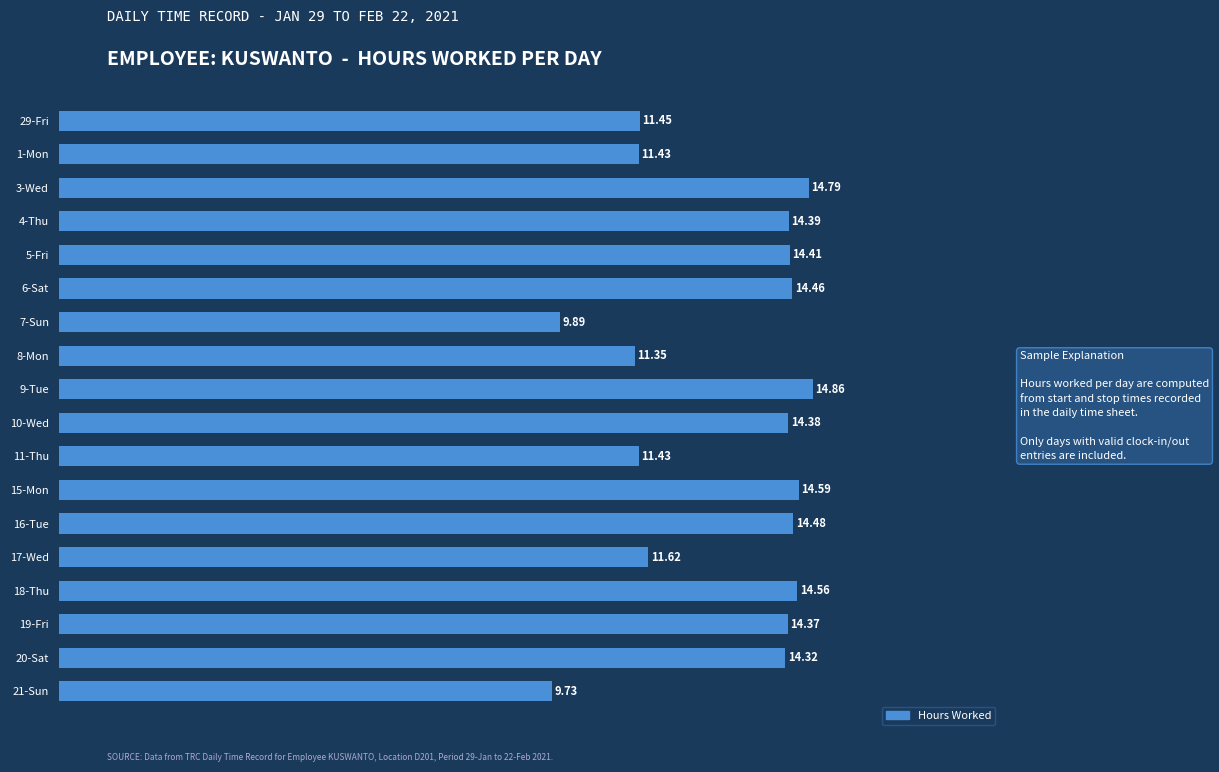

Between 19-Fri and 6-Sat, which is larger?

6-Sat